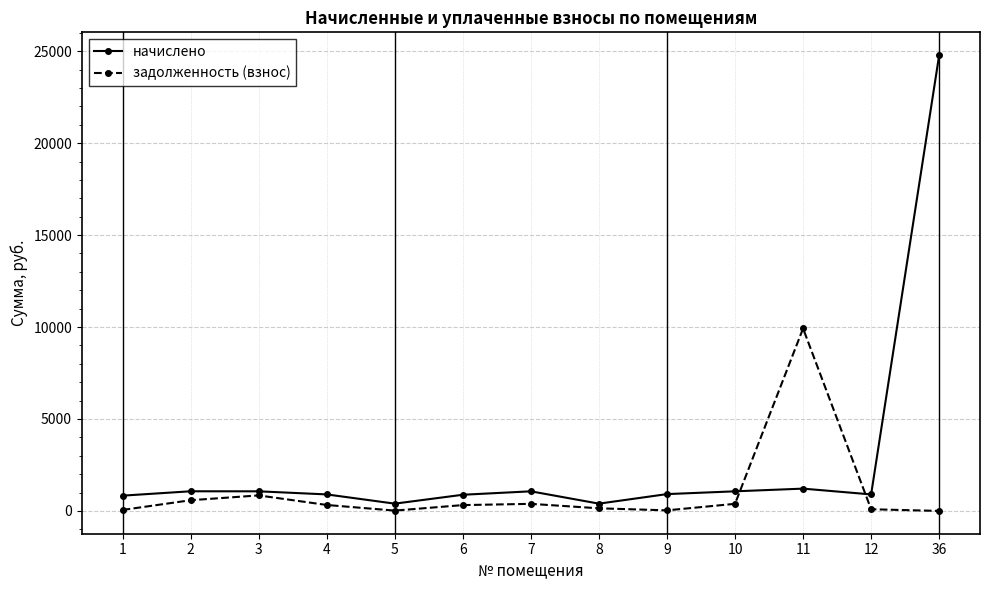

How many values in the начислено series are below 915?

6